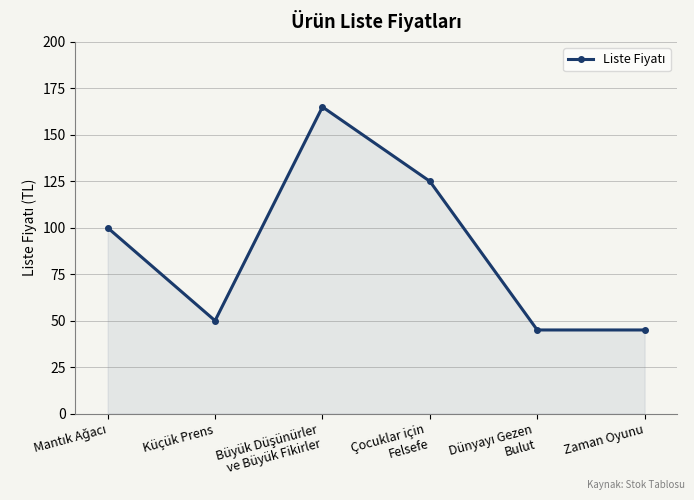

What is the label of the 1st point from the right?

Zaman Oyunu